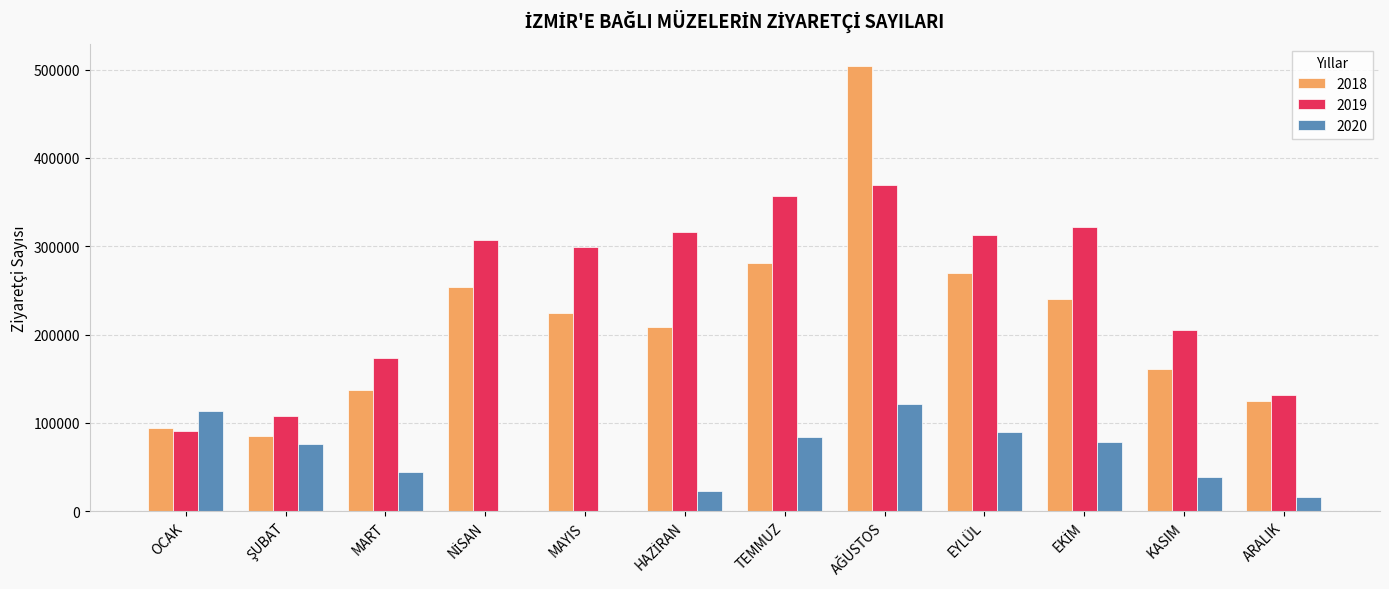

Which series has the largest total across all categories?

2019